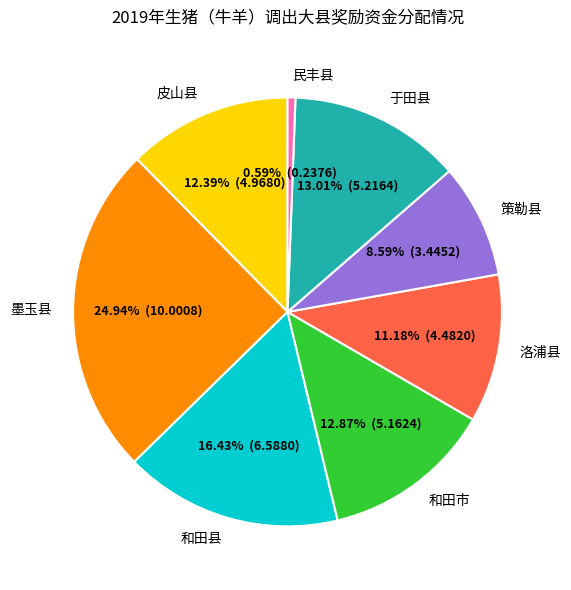

To the nearest percent, what is the combined percentage of 洛浦县 and 于田县?

24%